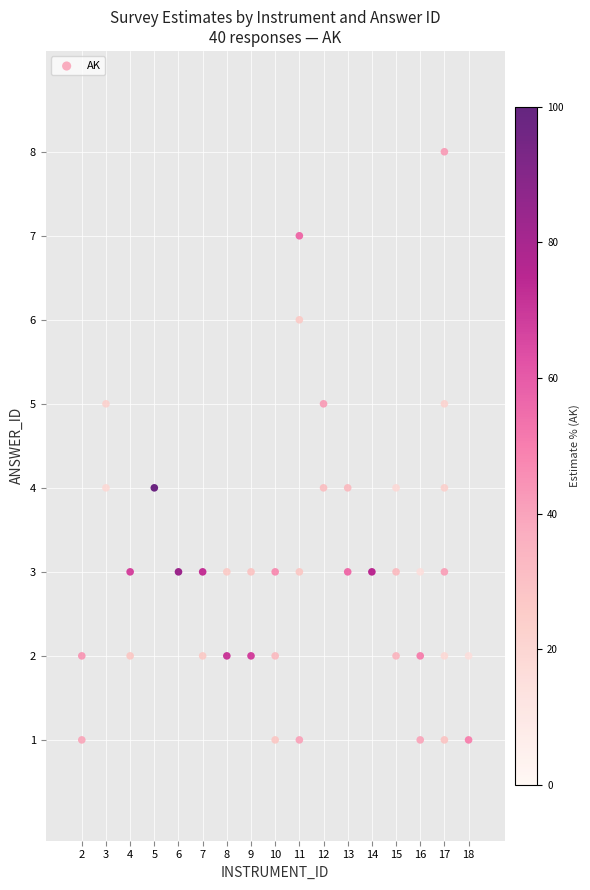

What is the range of Y values (max minus min)?

7